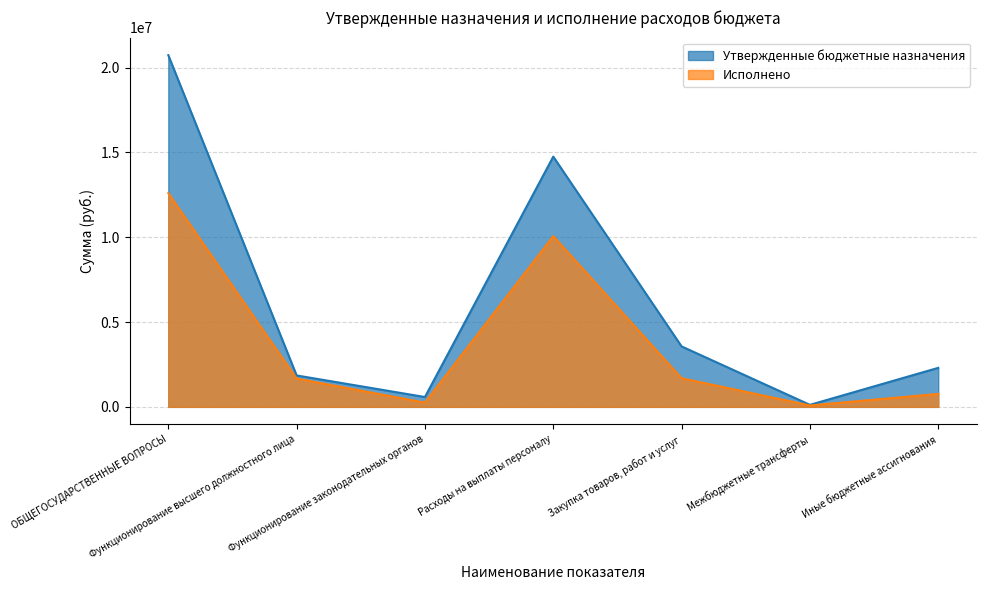

True or false: Утвержденные бюджетные назначения has more than 2 interior local peaks.

False